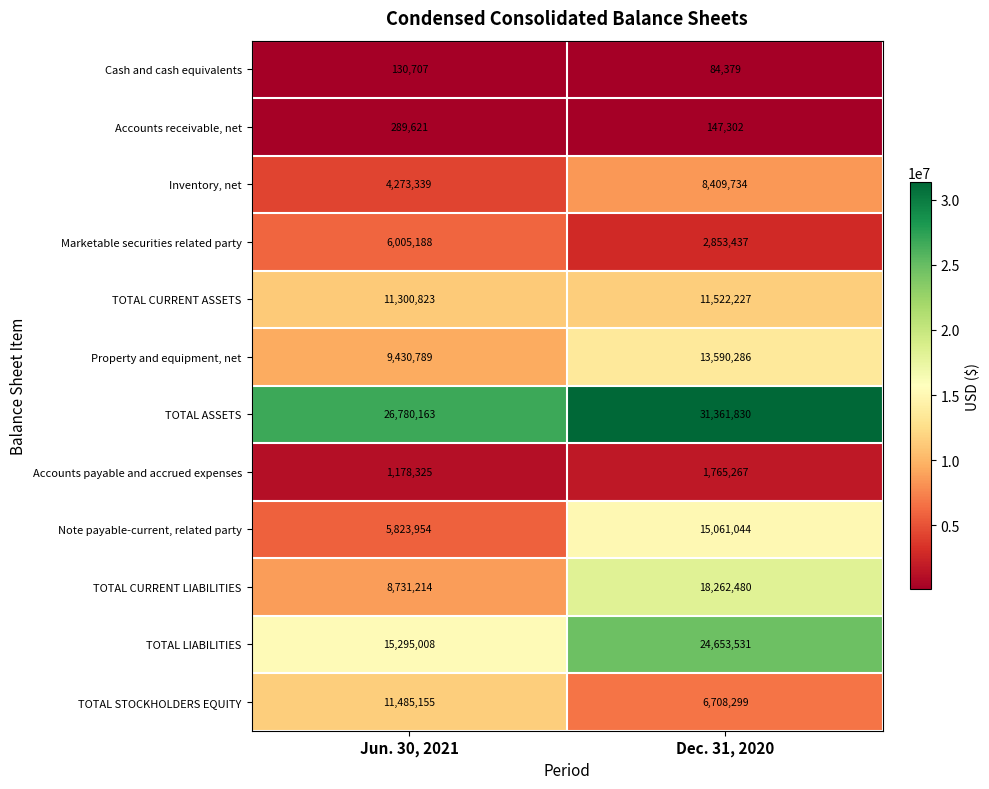

What is the total value across all series at Dec. 31, 2020?

134419816